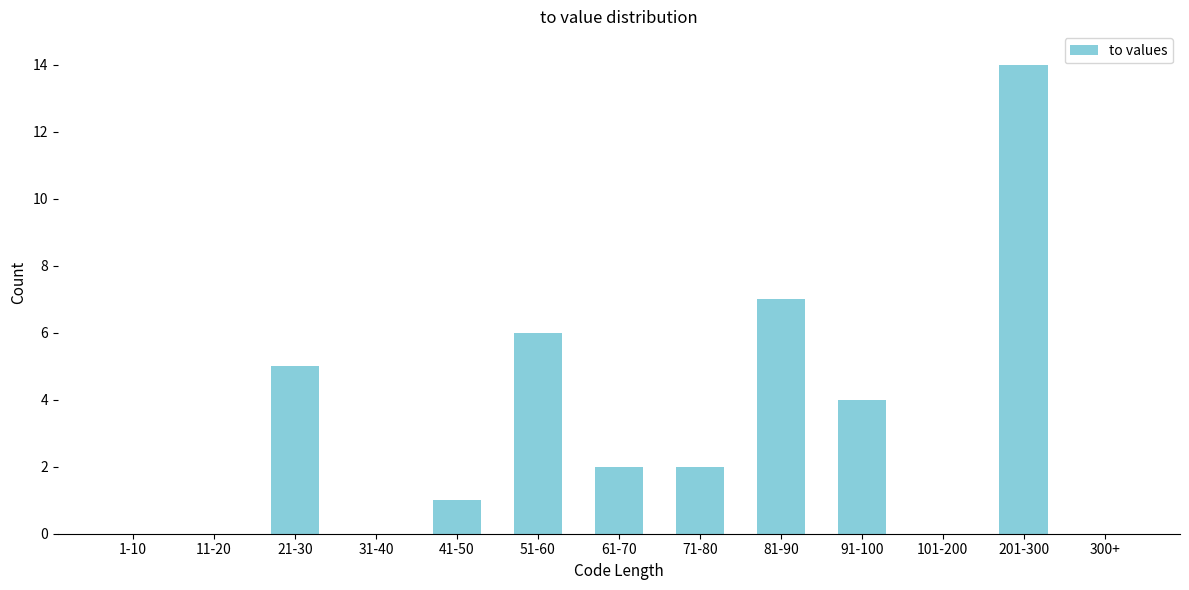

Reading left to right, transcribe all the data shown in this chart.

1-10=0	11-20=0	21-30=5	31-40=0	41-50=1	51-60=6	61-70=2	71-80=2	81-90=7	91-100=4	101-200=0	201-300=14	300+=0